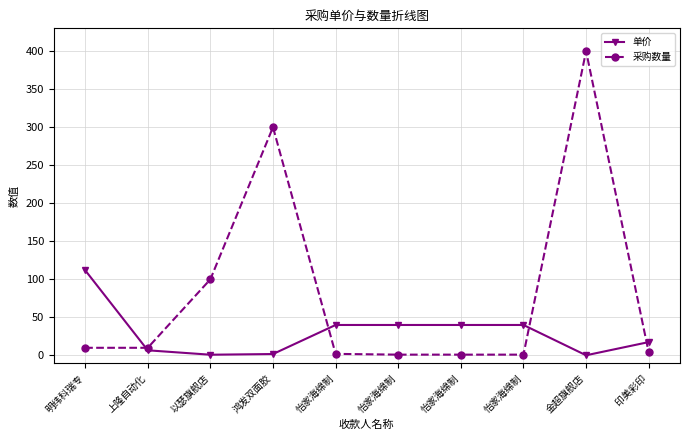

Does the chart have visible grid lines?

Yes